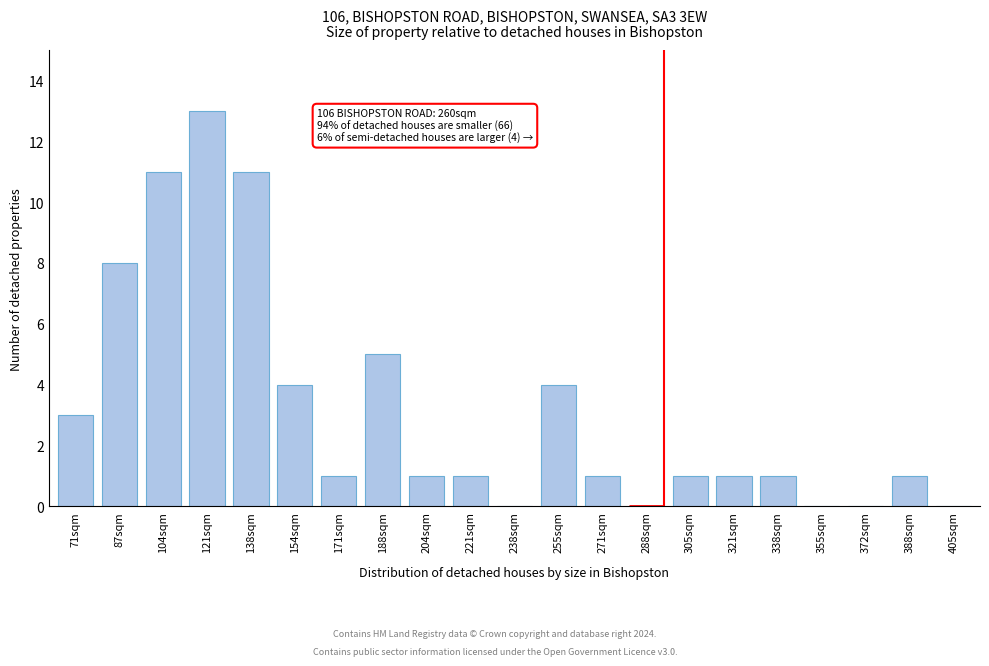

Reading left to right, extract all data points from this chart.

71sqm=3	87sqm=8	104sqm=11	121sqm=13	138sqm=11	154sqm=4	171sqm=1	188sqm=5	204sqm=1	221sqm=1	238sqm=0	255sqm=4	271sqm=1	288sqm=0	305sqm=1	321sqm=1	338sqm=1	355sqm=0	372sqm=0	388sqm=1	405sqm=0